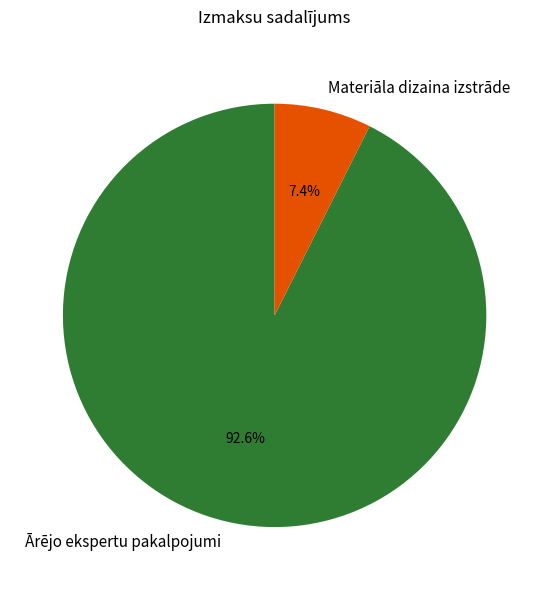

Rank the categories by value from lowest to highest.

Materiāla dizaina izstrāde, Ārējo ekspertu pakalpojumi